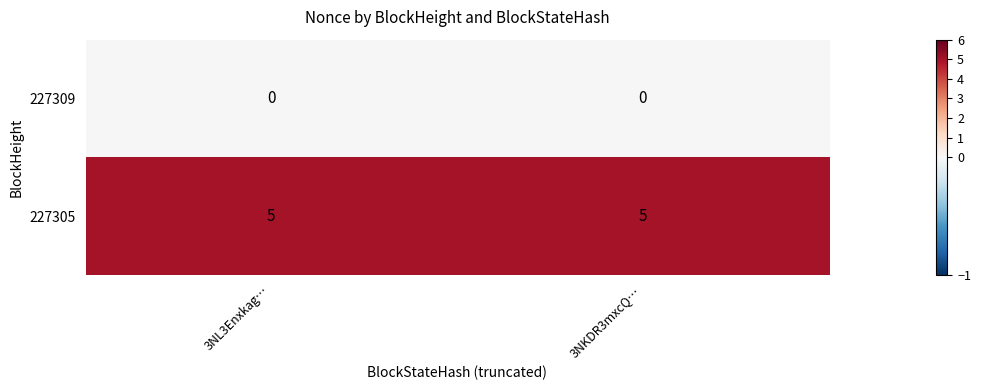

Rank the series by their average value, from highest to lowest.

227305, 227309